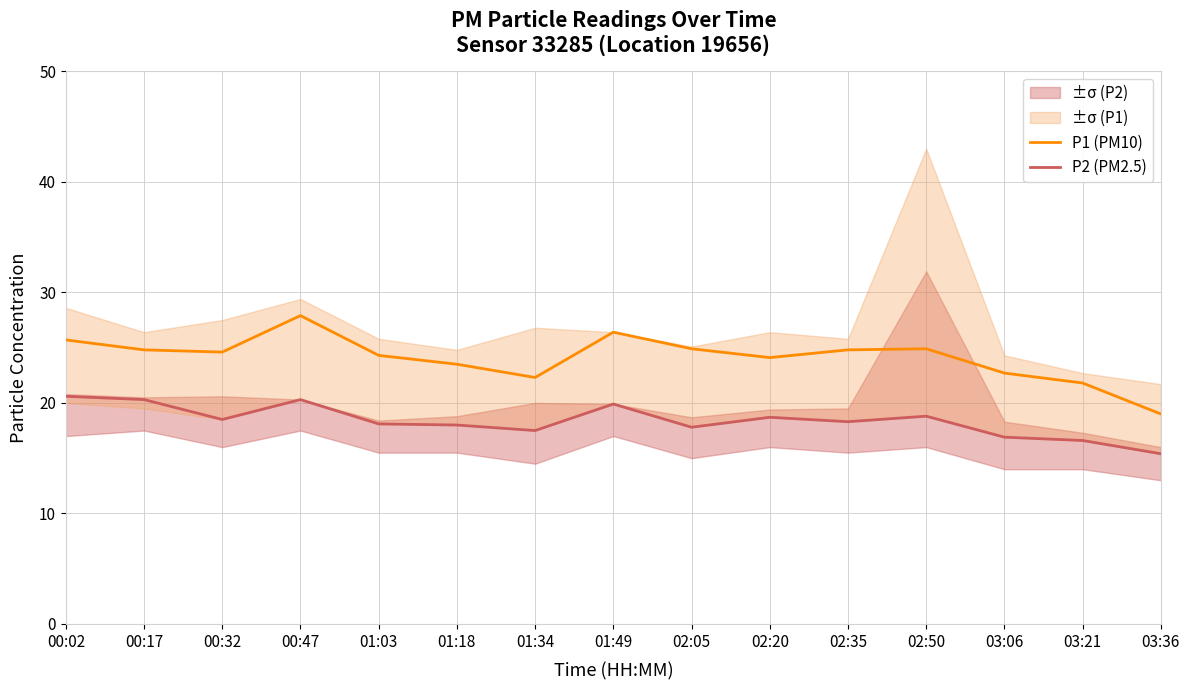

Rank the series at 00:02 from highest to lowest value.

P1 (PM10), P2 (PM2.5)